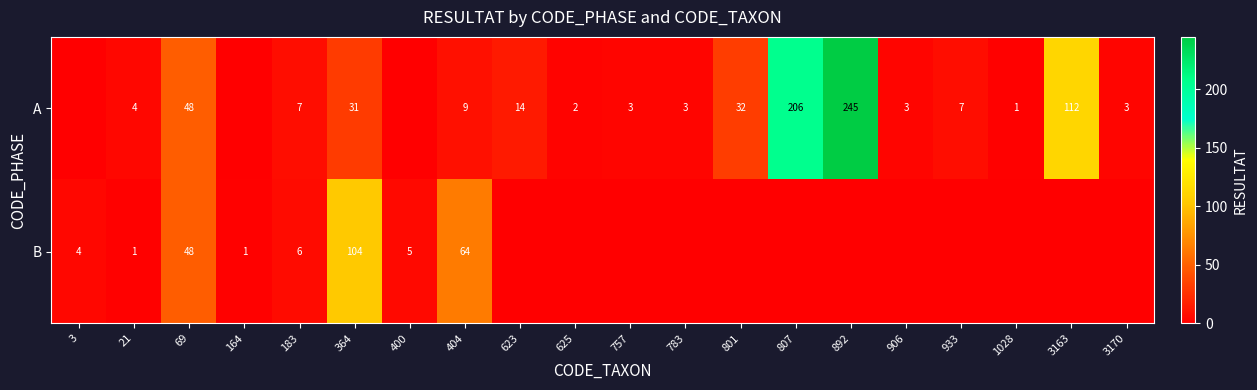

True or false: A has a value of 7 at 183.

True